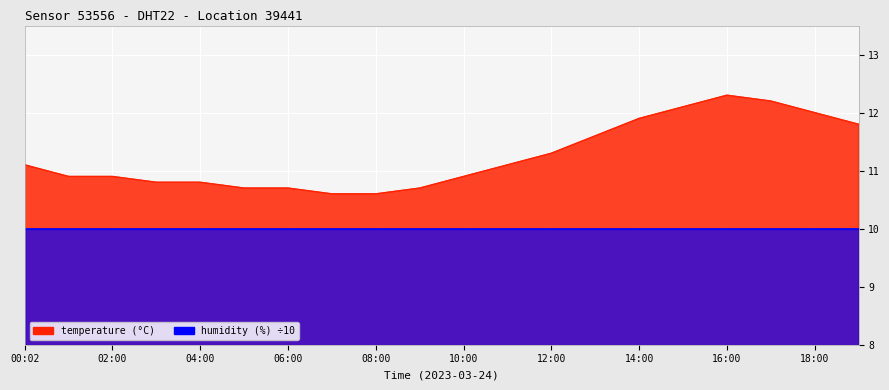

Which label corresponds to the smallest value in the chart?

07:00